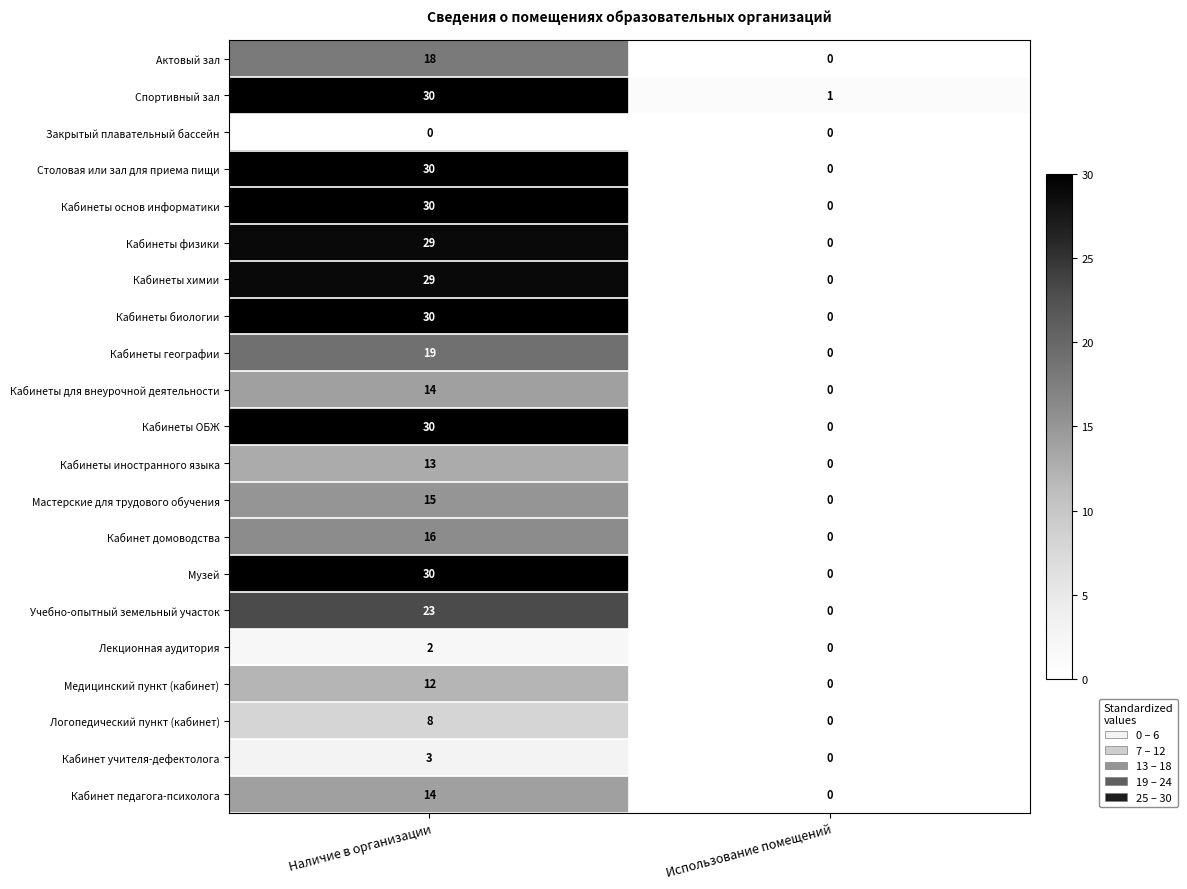

How many data points does each series have?

2